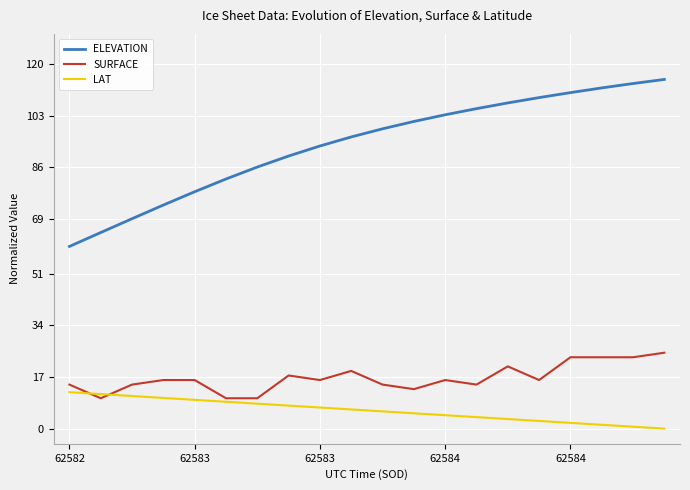

Which series has the largest range (max minus min)?

ELEVATION